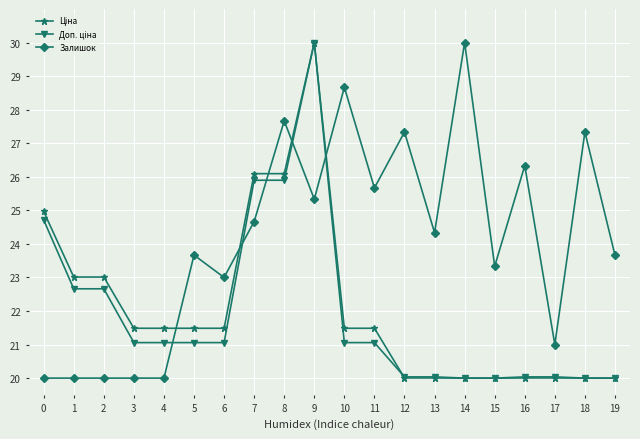

What is the difference between the highest and lowest values at 8?

1.8